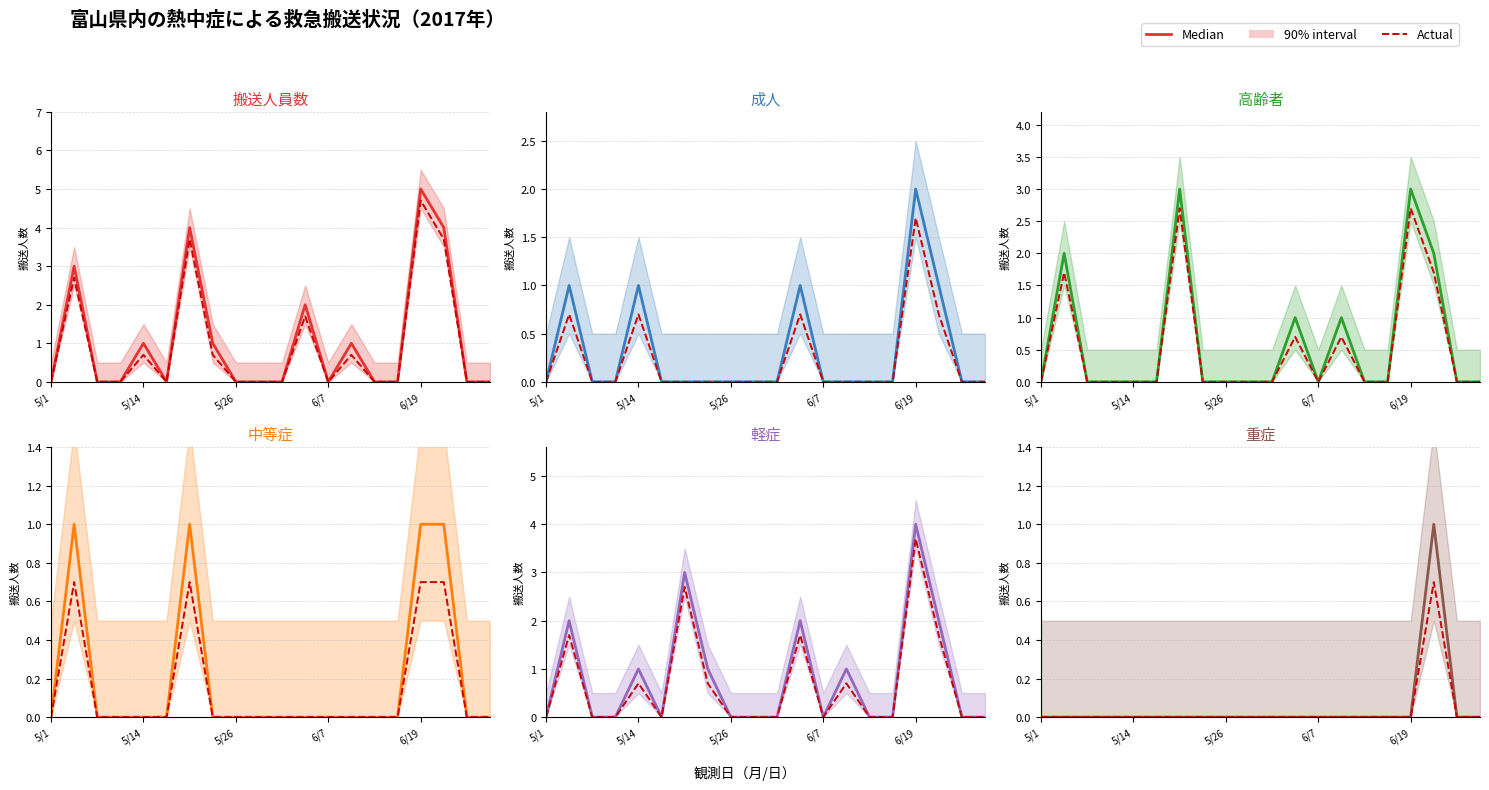

How many interior local peaks does the 中等症 series have?

2